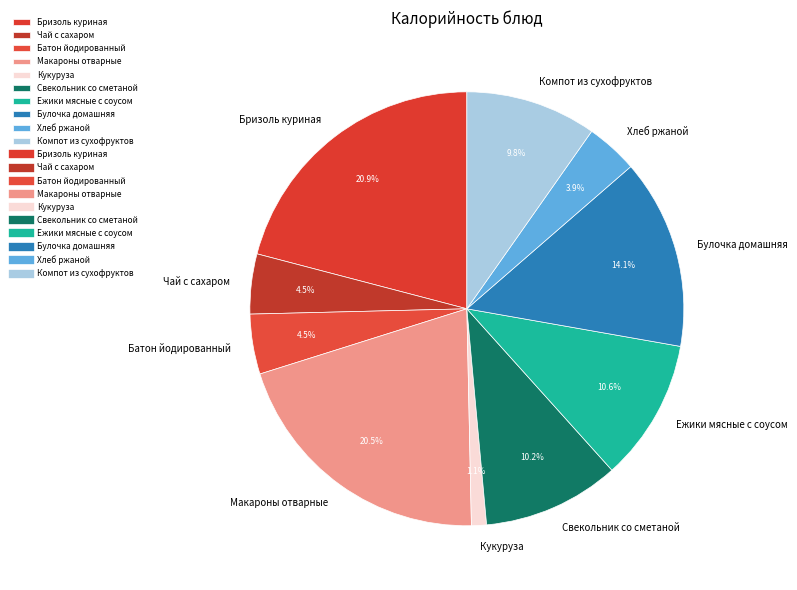

Is it true that Свекольник со сметаной is 23% of the pie?

False